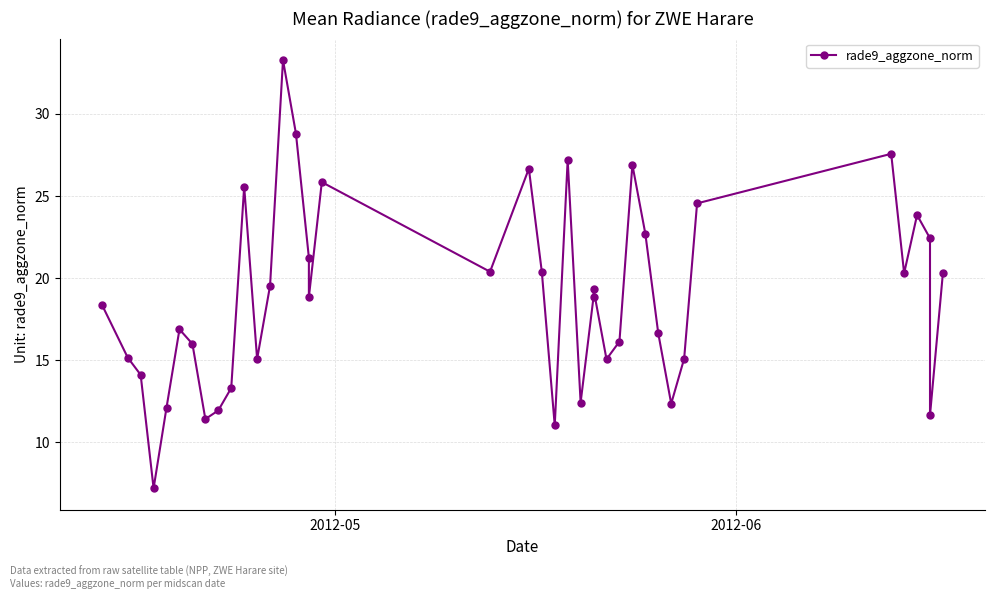

Reading left to right, what are all the values shown in this chart?

18.4	15.2	14.1	7.2	12.1	16.9	16.0	11.4	11.9	13.3	25.6	15.1	19.5	33.3	28.8	21.3	18.8	25.8	20.4	26.7	20.4	11.0	27.2	12.4	18.9	19.3	15.1	16.1	26.9	22.7	16.6	12.4	15.1	24.6	27.6	20.3	23.8	22.4	11.7	20.3